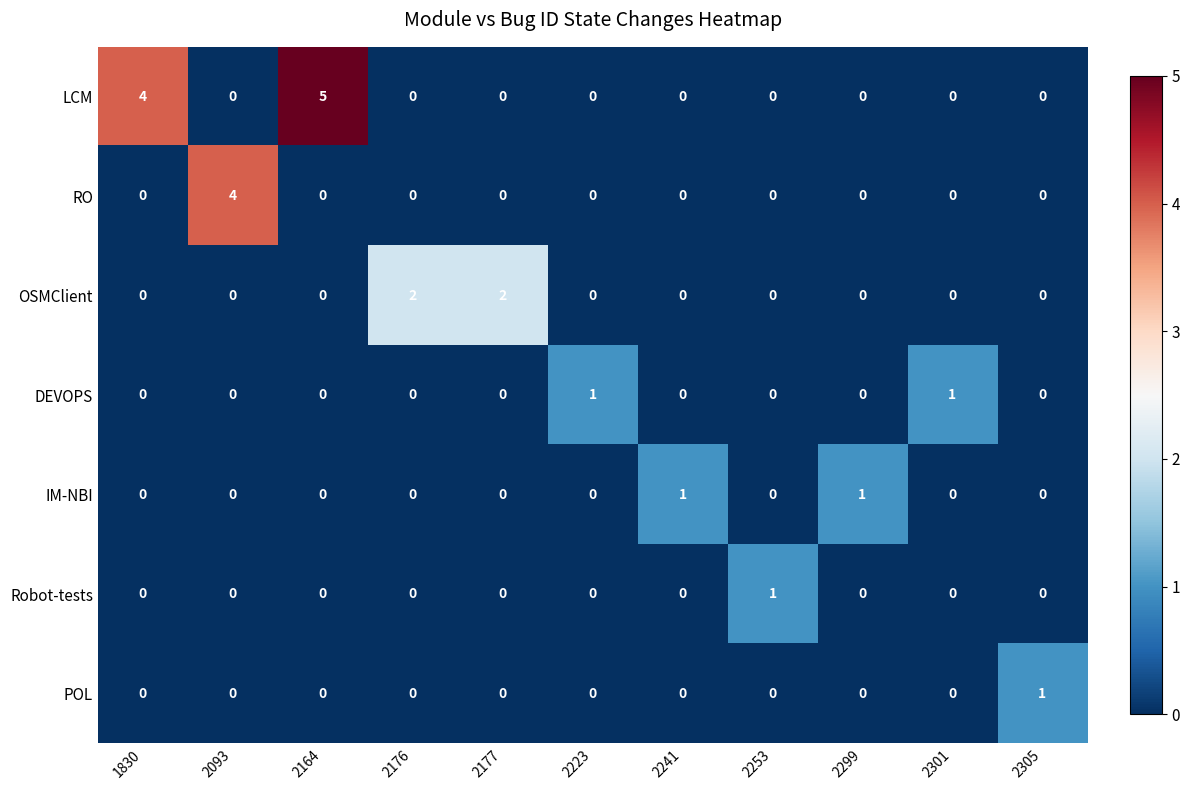

How many series are shown in this chart?

7